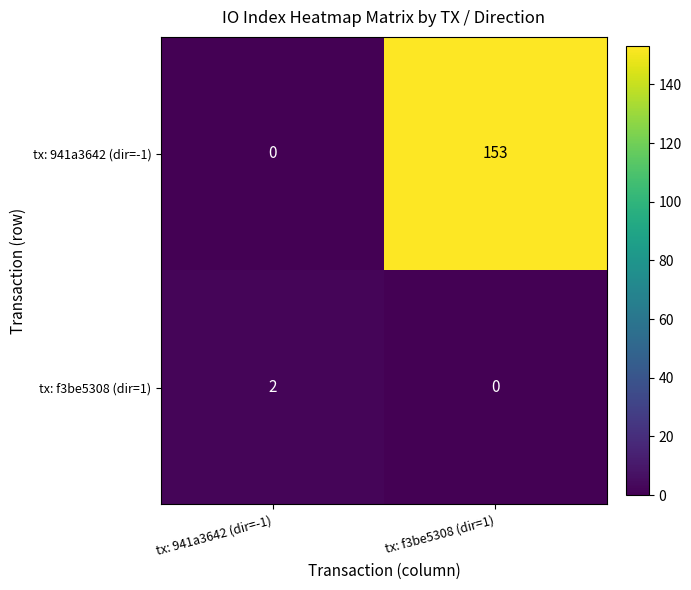

What is the greatest value displayed?

153